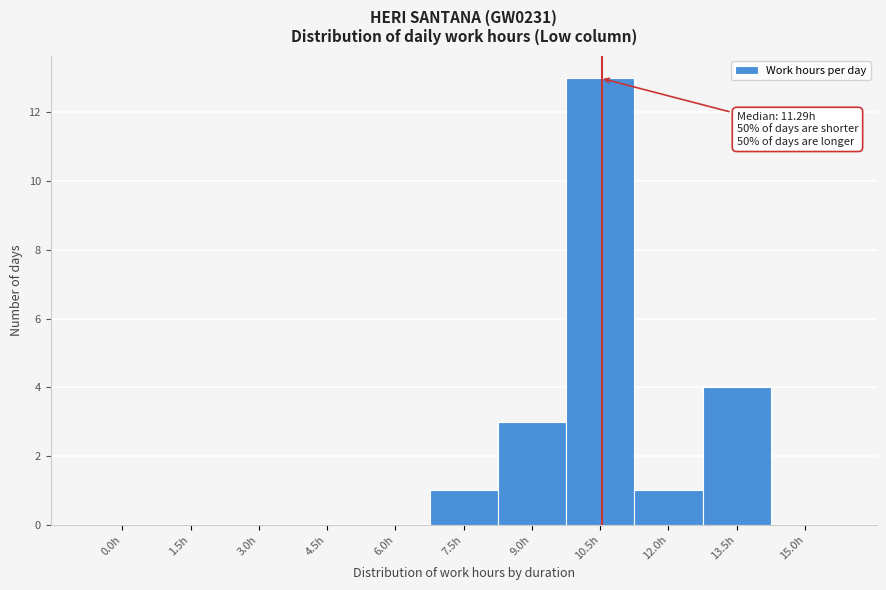

Reading left to right, list all the values displayed in this chart.

0.0h=0	1.5h=0	3.0h=0	4.5h=0	6.0h=0	7.5h=1	9.0h=3	10.5h=13	12.0h=1	13.5h=4	15.0h=0